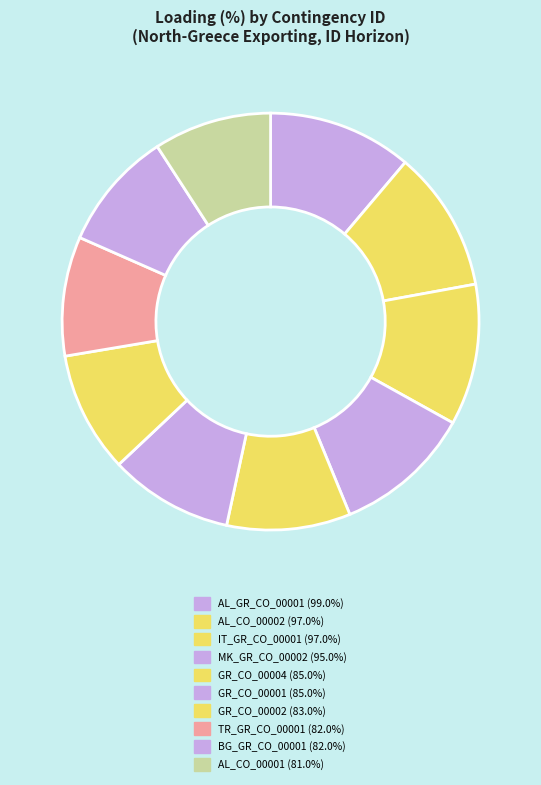

How many segments does this pie chart have?

10